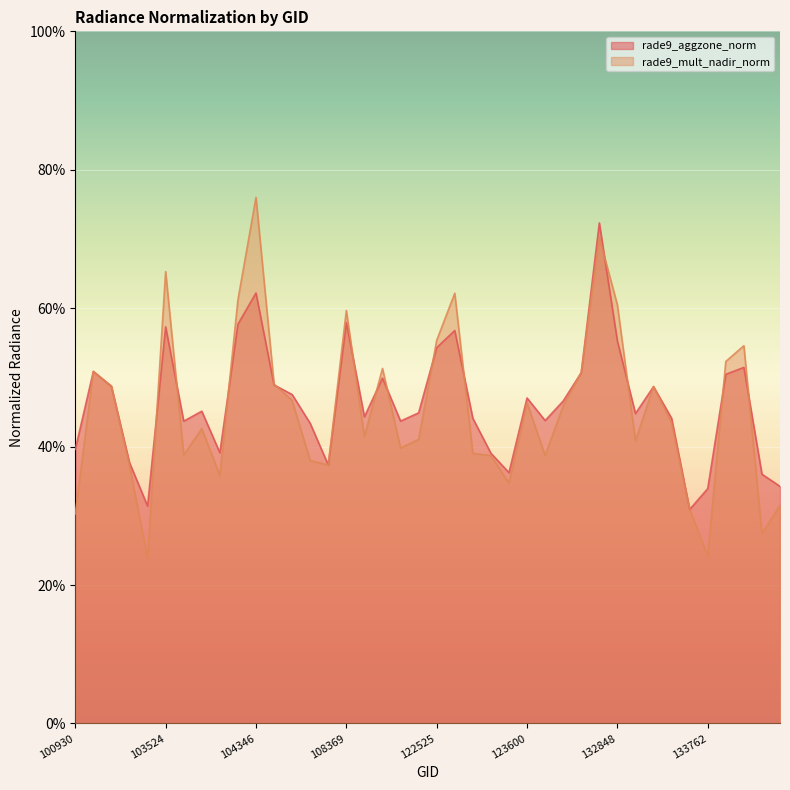

What is the value of the rade9_mult_nadir_norm point at the 33rd from the left?

0.5